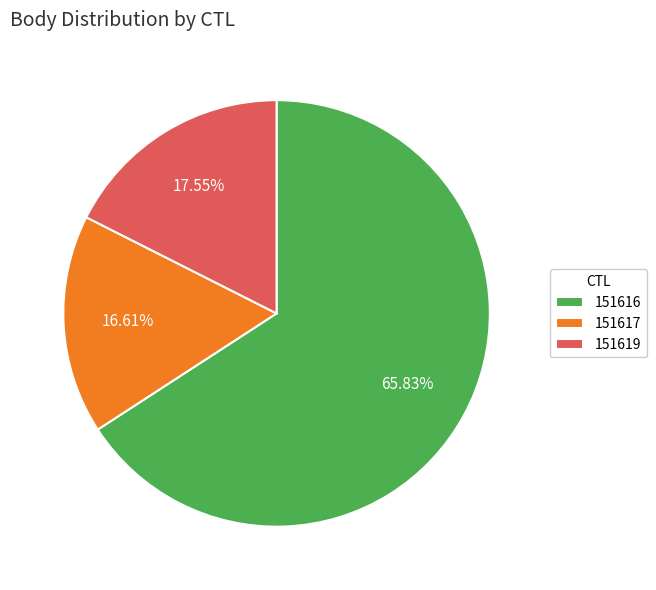

Do 151617 and 151619 together represent more than half of the pie?

No